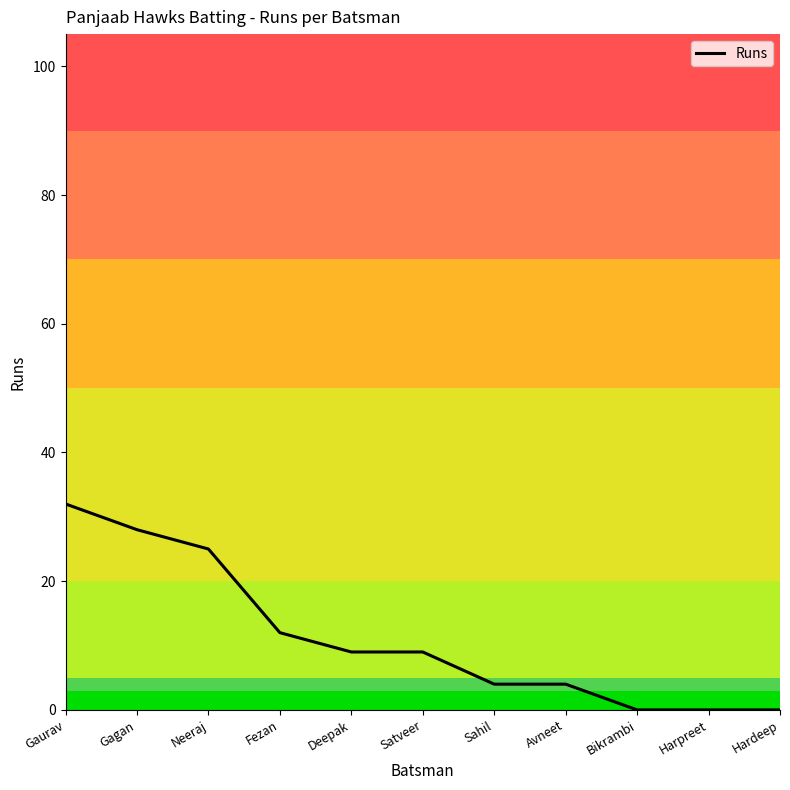

What is the ratio of the value at Sahil to the value at Satveer?

0.4